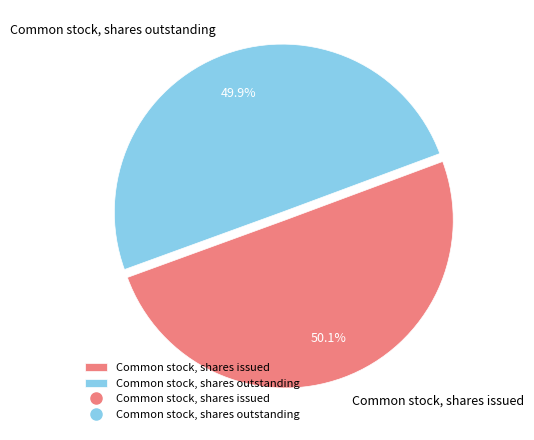

Rank the categories by value from highest to lowest.

Common stock, shares issued, Common stock, shares outstanding